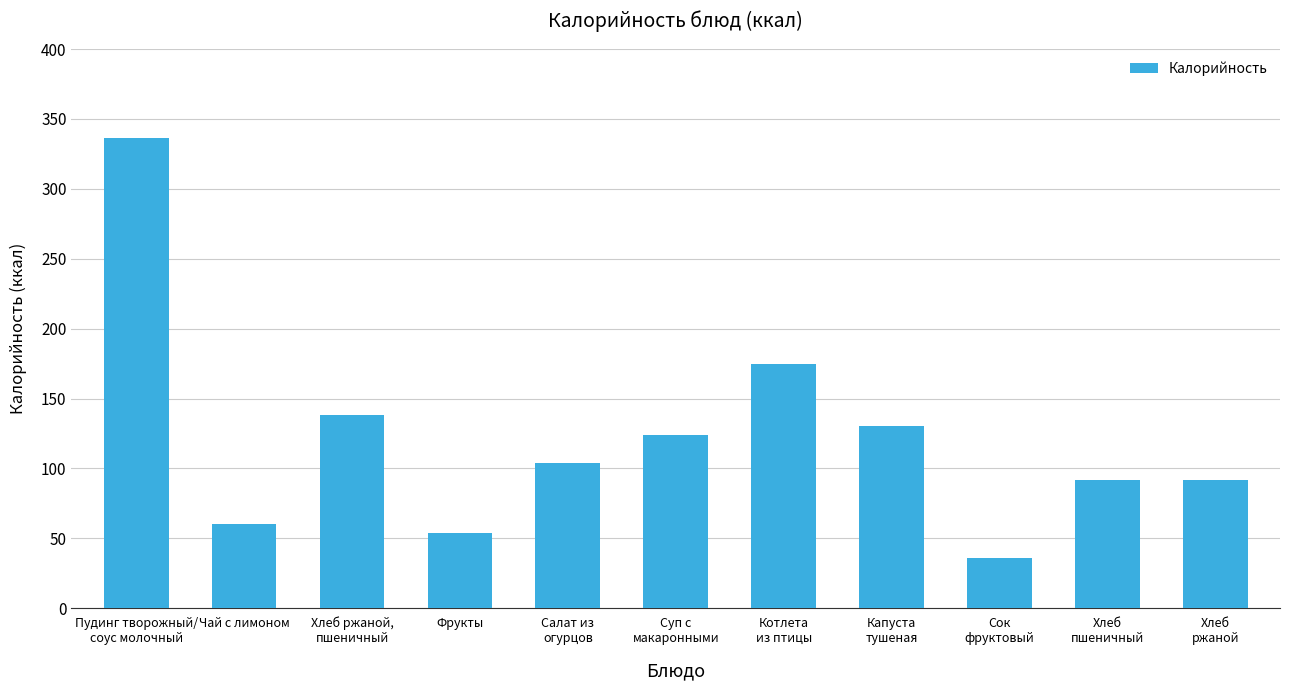

Are the bars horizontal?

No